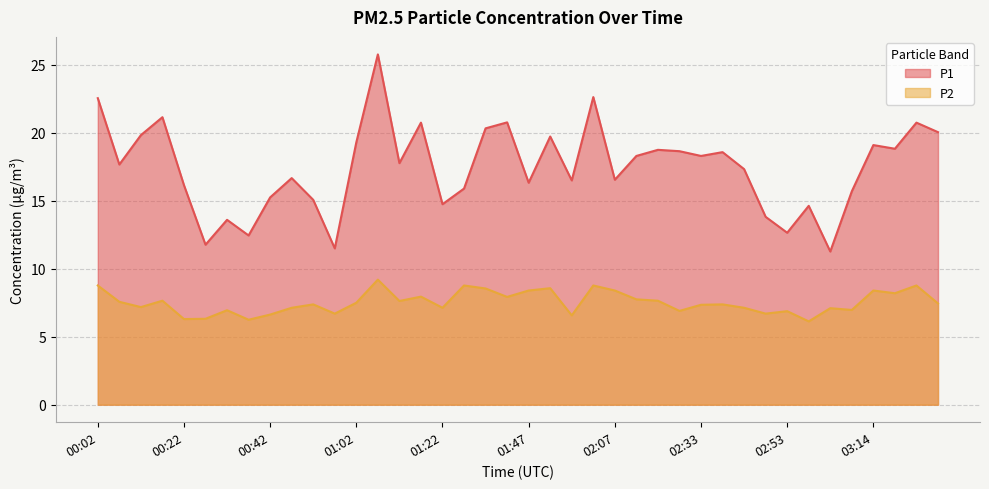

Does the chart display data point markers on the line(s)?

No